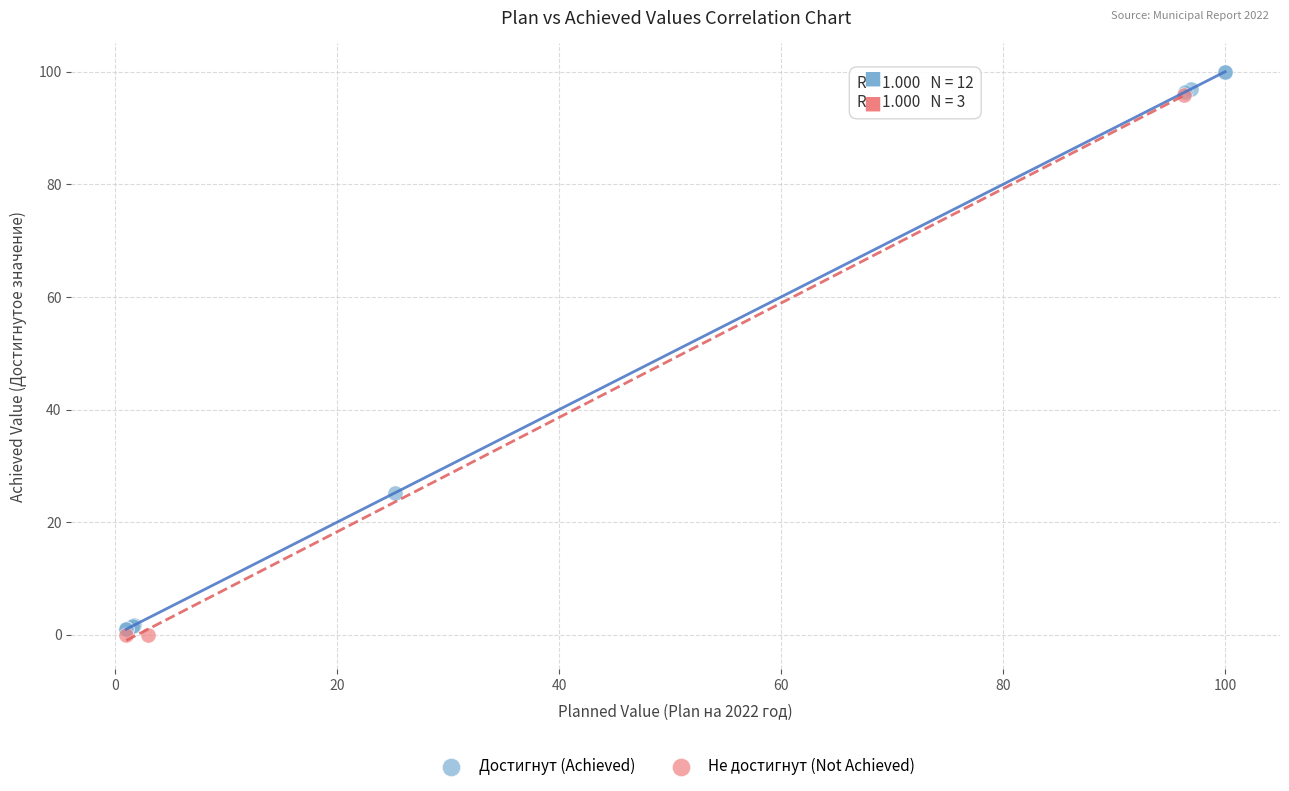

Which series has the widest spread of Y values?

Достигнут (Achieved)